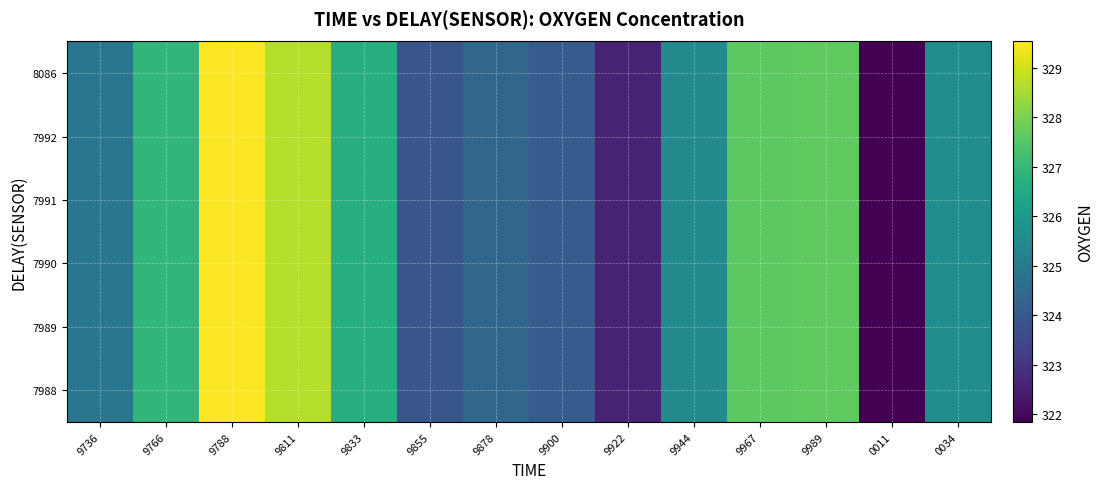

At how many categories does at least one series exceed 324?

11